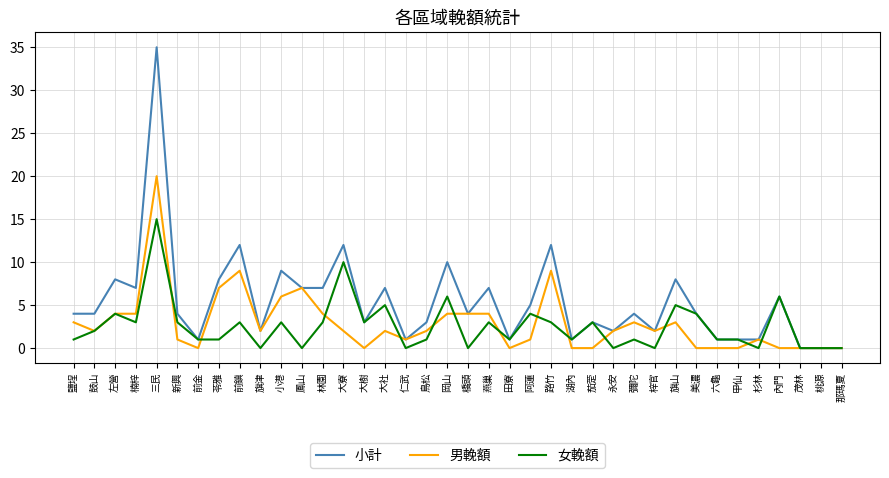

What value does the 小計 series have at 永安?

2